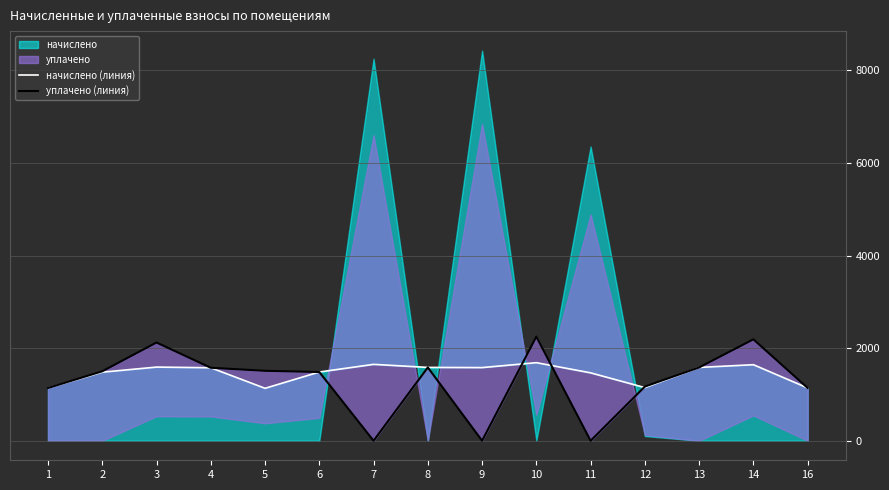

What is the average value of the уплачено (линия) series?

1283.3